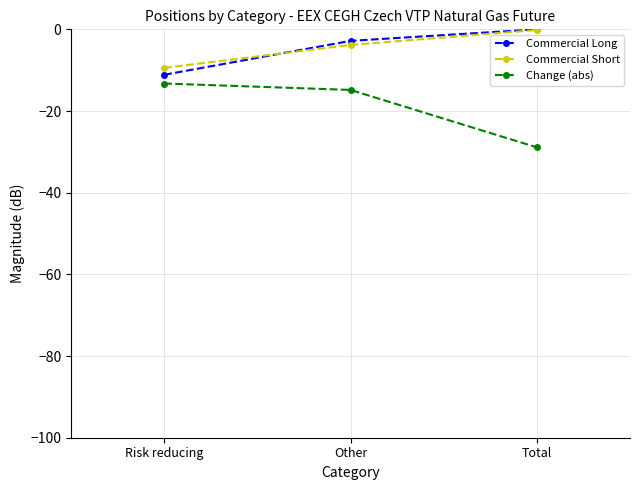

What is the sum of all Commercial Short values?

-13.4